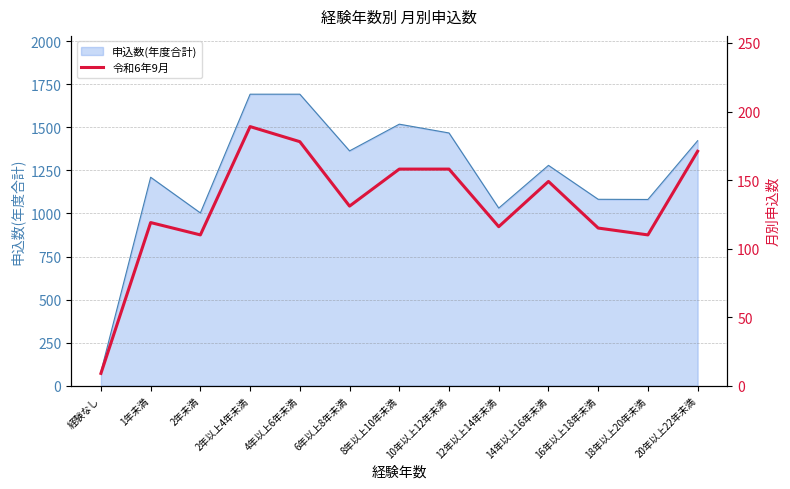

How many values exceed 131?

6